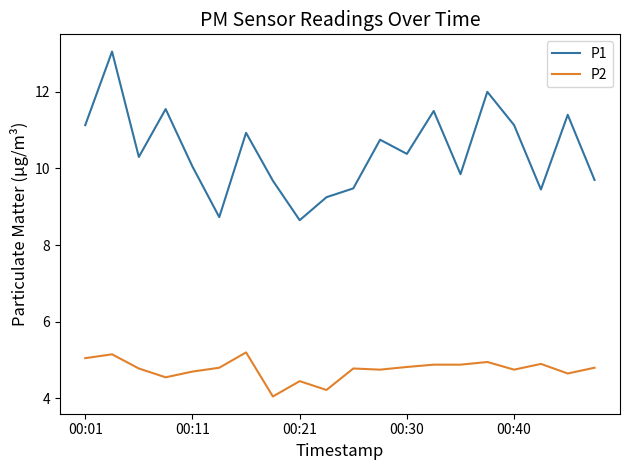

What is the difference between the maximum and minimum values in the P1 series?

4.4